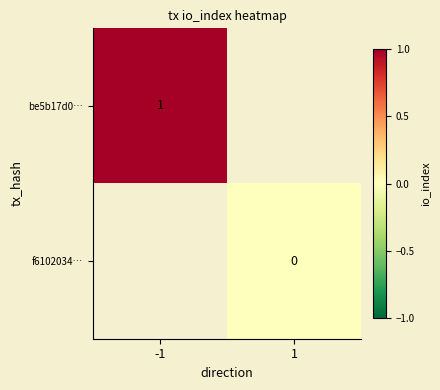

Which has a higher value, 1 or -1?

-1